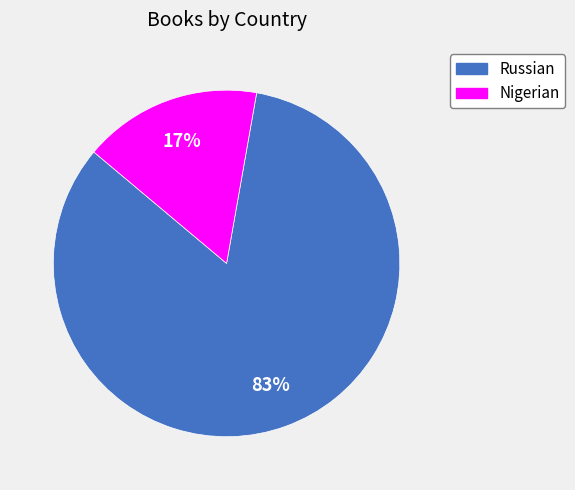

Do Russian and Nigerian together represent more than half of the pie?

Yes